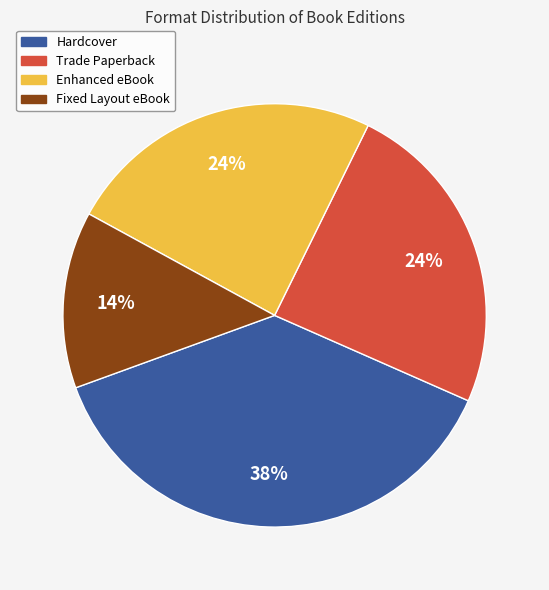

To the nearest percent, what is the average slice percentage?

25%